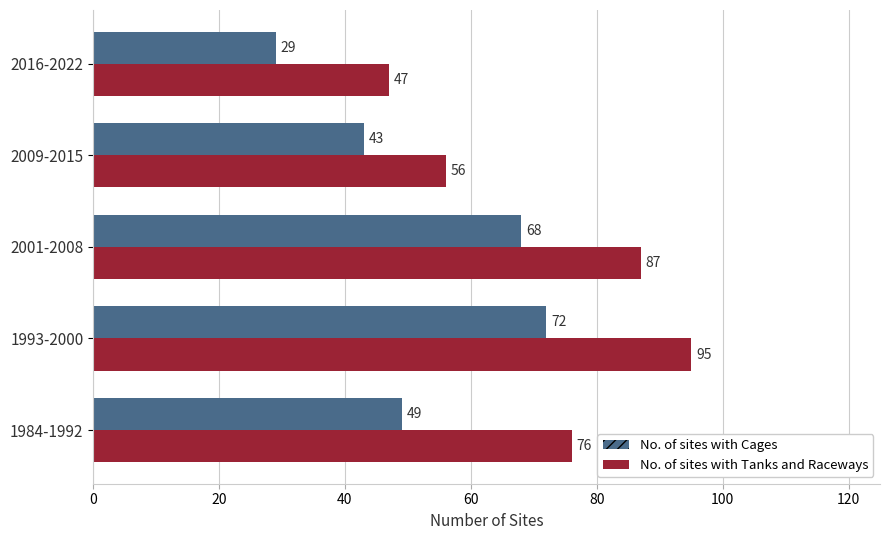

The No. of sites with Tanks and Raceways series shows 84 at 2009-2015. True or false?

False